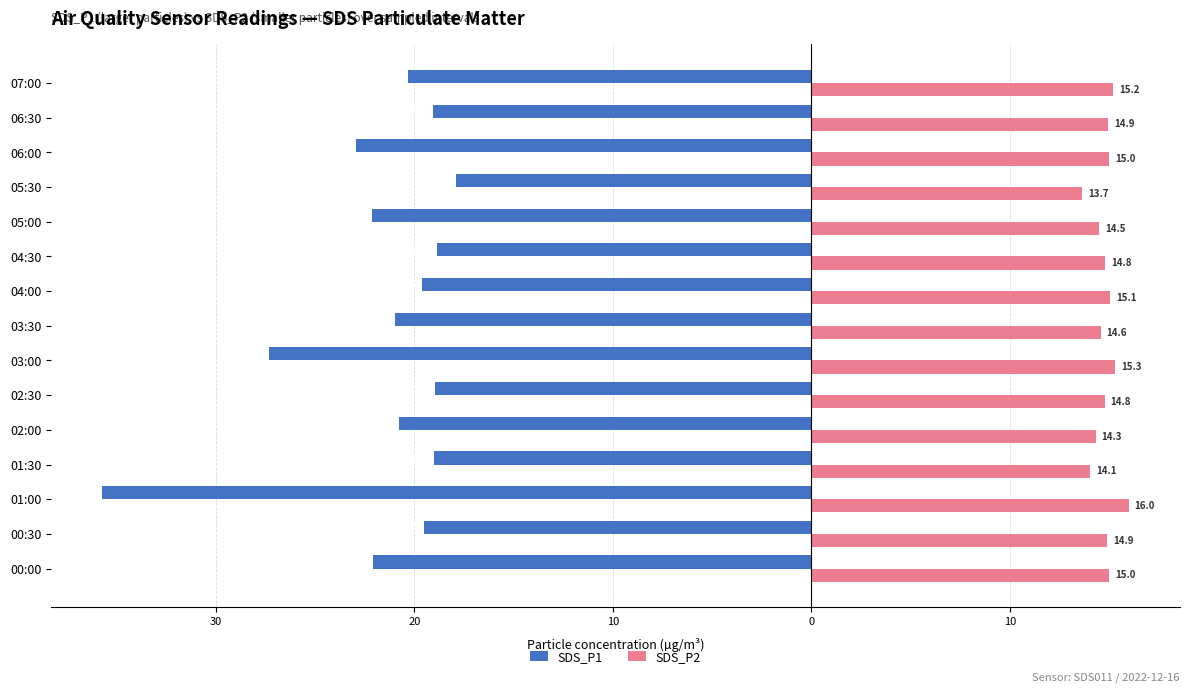

What are all the series names shown in the legend?

SDS_P1, SDS_P2